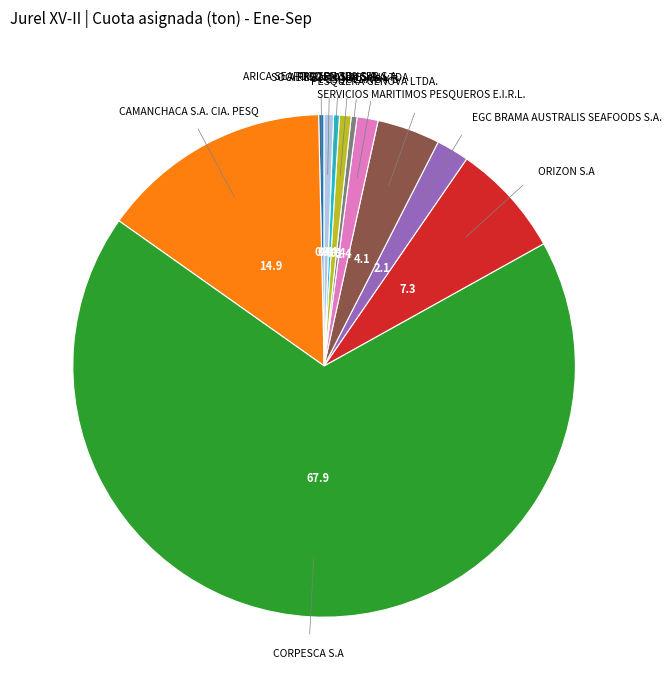

Is it true that ORIZON S.A is 7% of the pie?

True